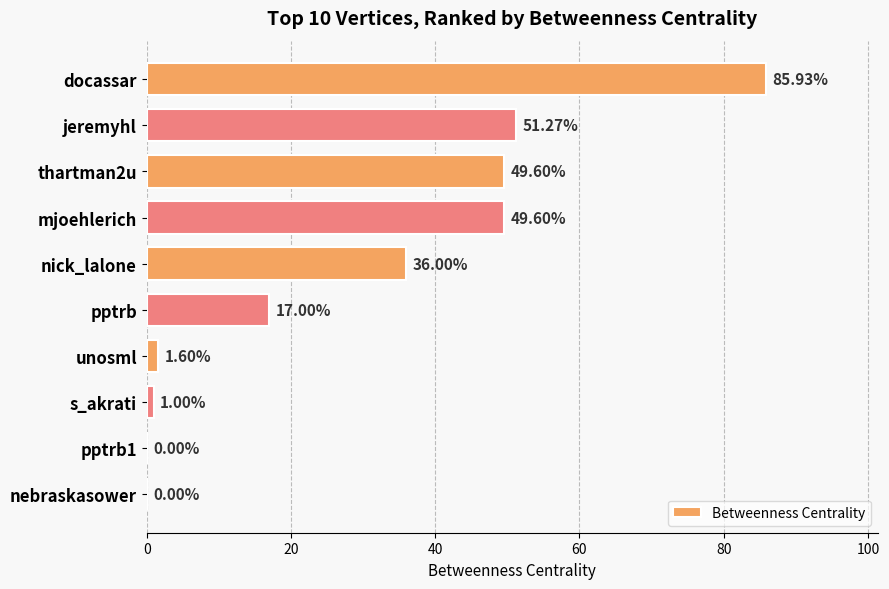

What is the ratio of the value at nick_lalone to the value at mjoehlerich?

0.7